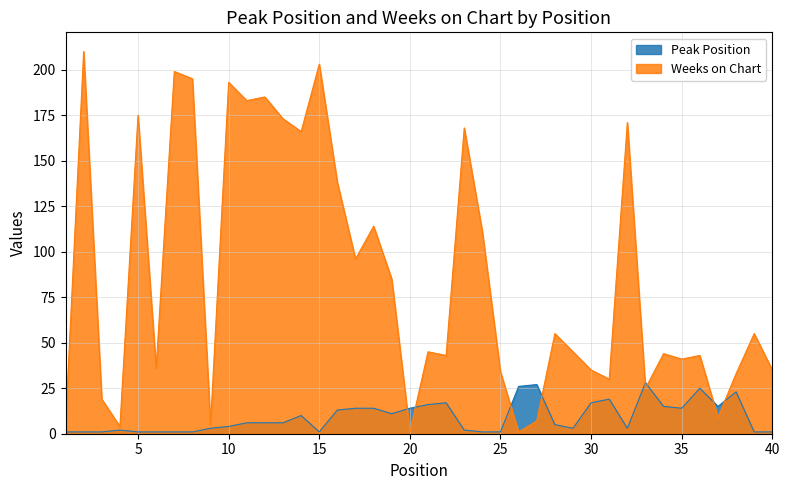

What value does the Peak Position series have at 21, to the nearest 5?

15